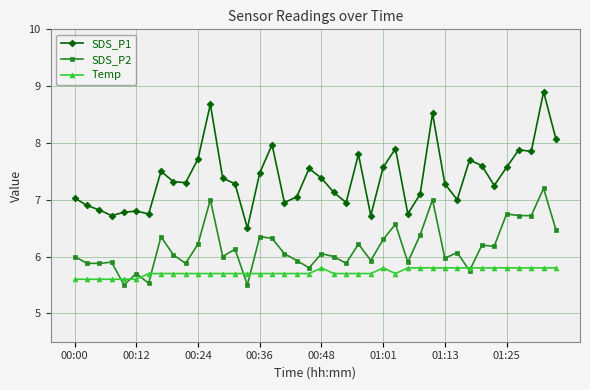

True or false: SDS_P1 has more than 1 points higher than both neighbors.

True